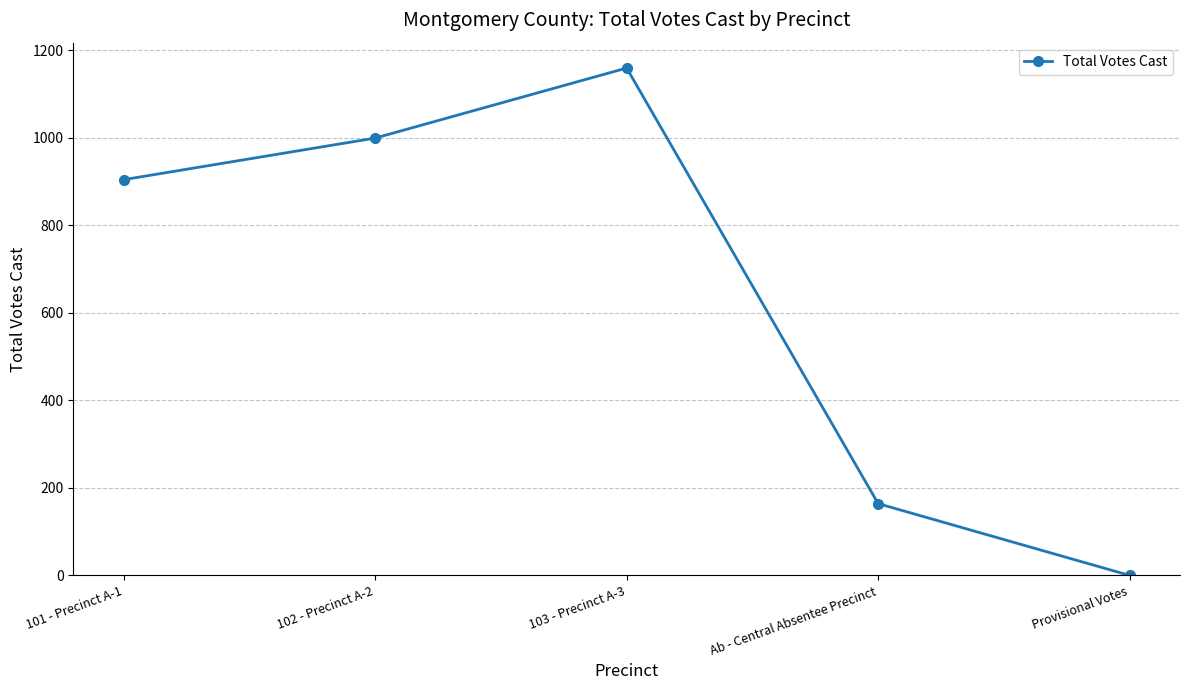

How many points are higher than both their immediate neighbors (excluding endpoints)?

1